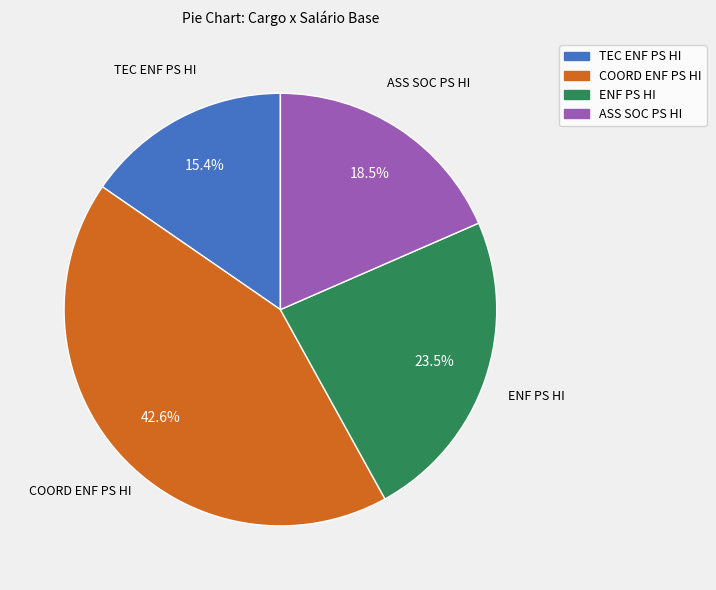

Between ENF PS HI and COORD ENF PS HI, which is larger?

COORD ENF PS HI